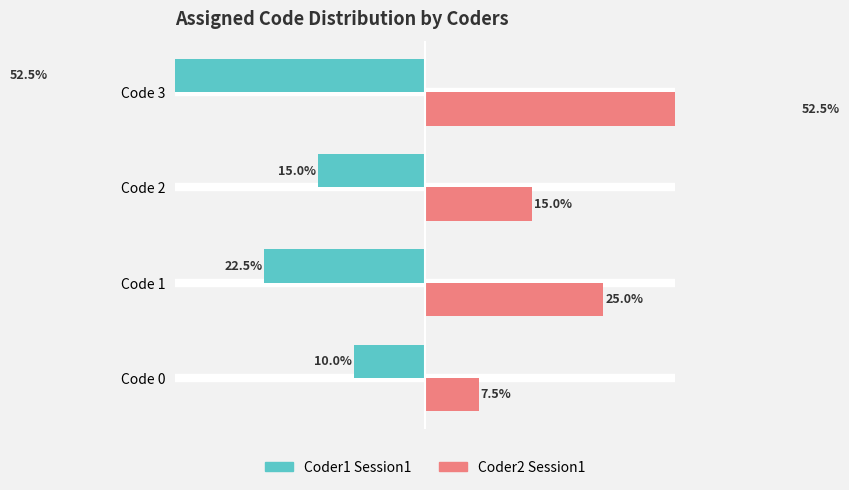

What is the approximate value of Coder1 Session1 at Code 0?

-10.0